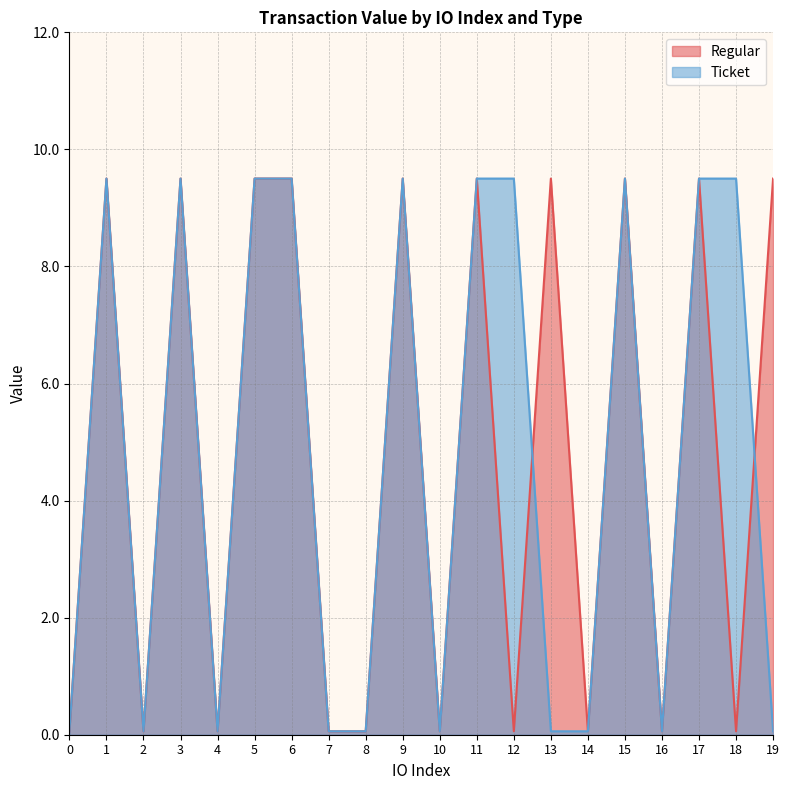

Which series has the largest range (max minus min)?

Regular